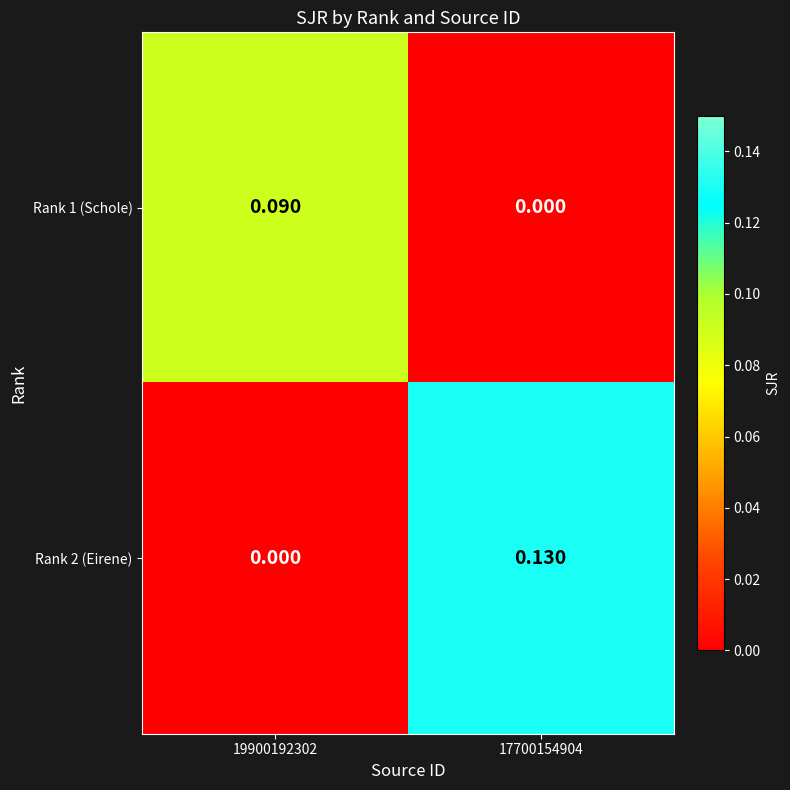

Is the value of Rank 1 (Schole) at 17700154904 greater than the value of Rank 2 (Eirene) at 17700154904?

No